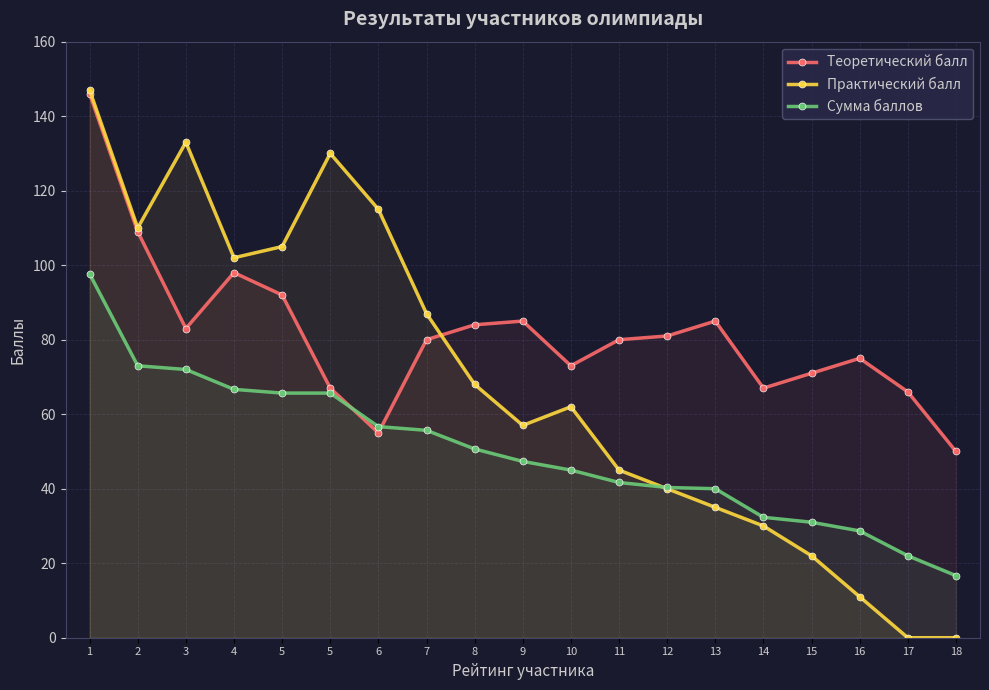

After their last crossing, which series has the higher values: Теоретический балл or Практический балл?

Теоретический балл